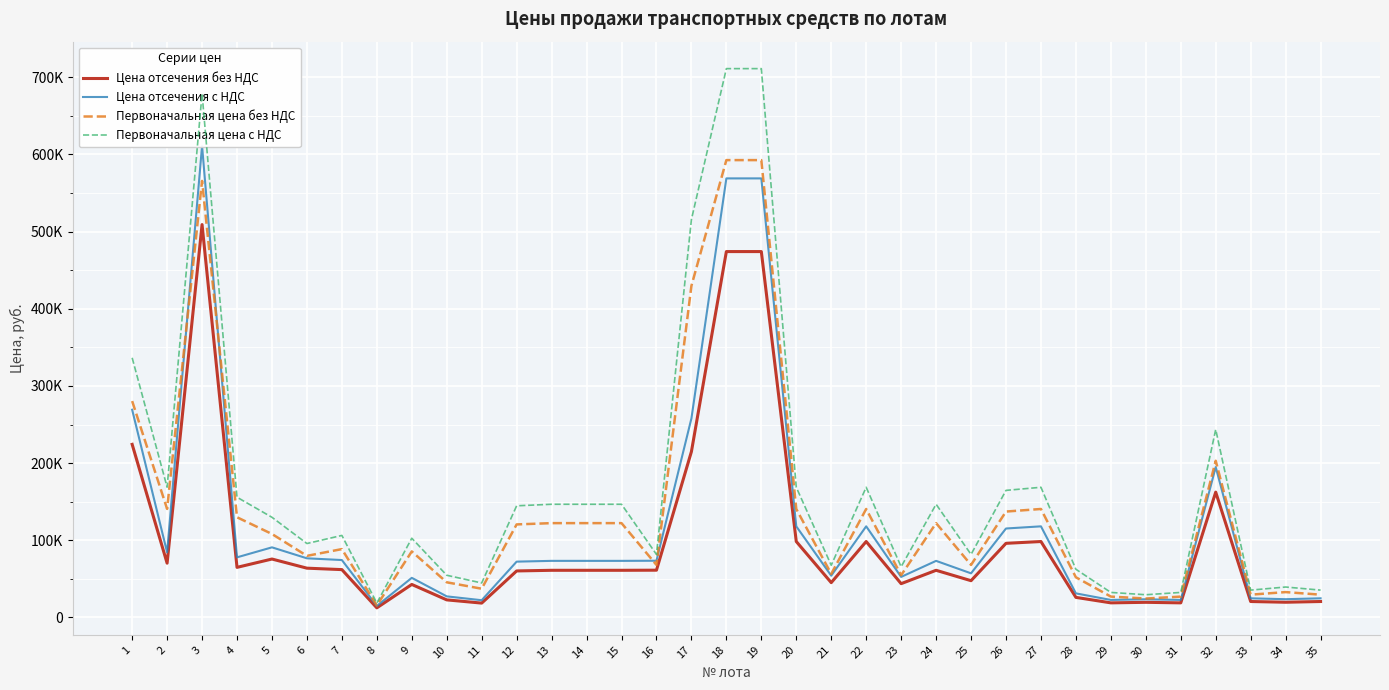

True or false: Цена отсечения без НДС and Первоначальная цена без НДС intersect in this chart.

False